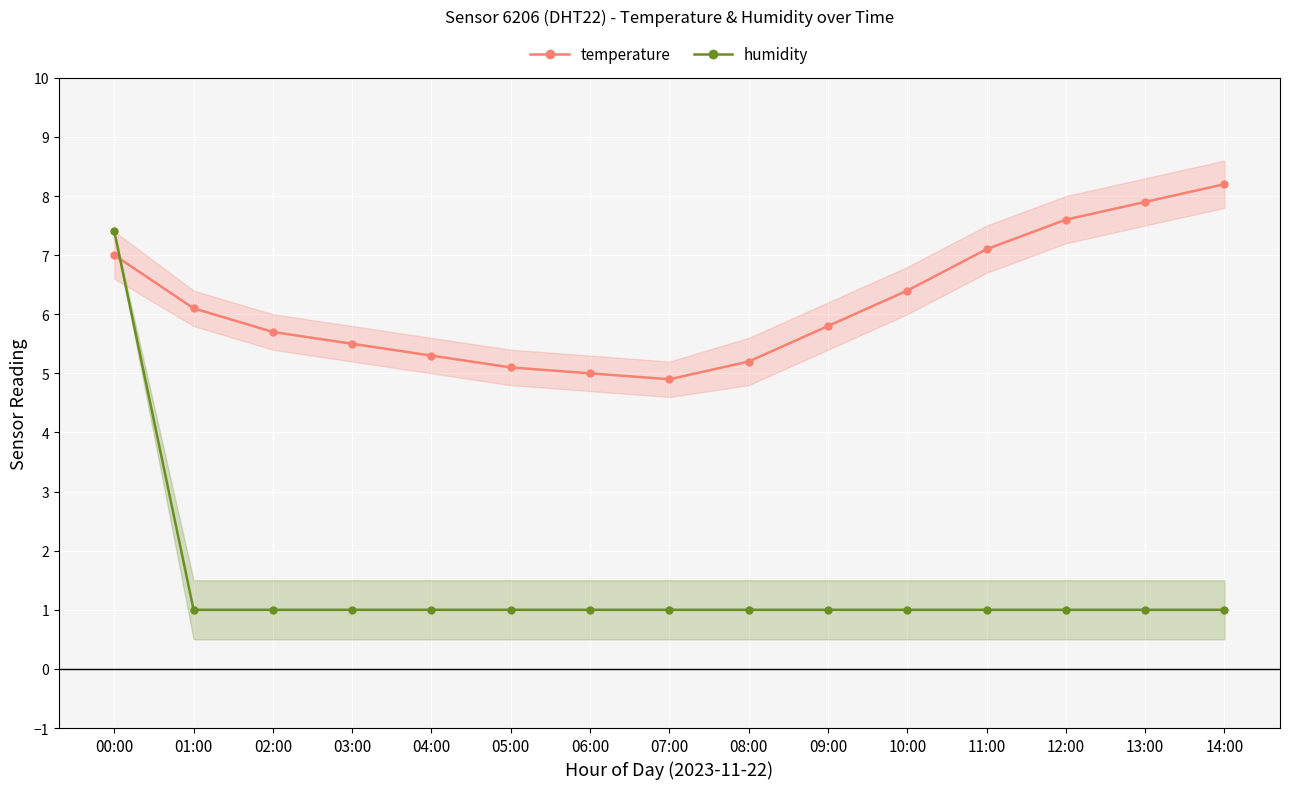

What is the maximum value for humidity?

7.4